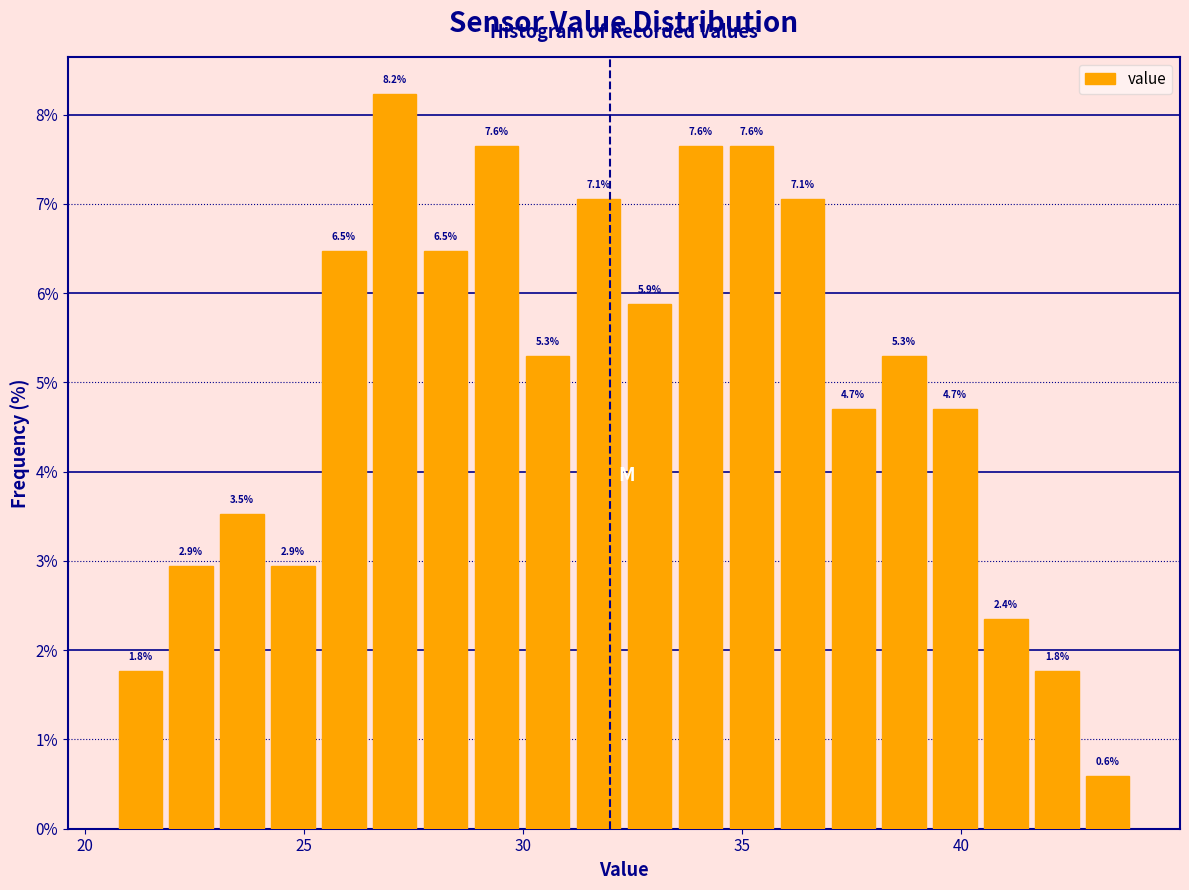

Read against the x-axis, roughly where is the centre of the tallest bar?

27.0